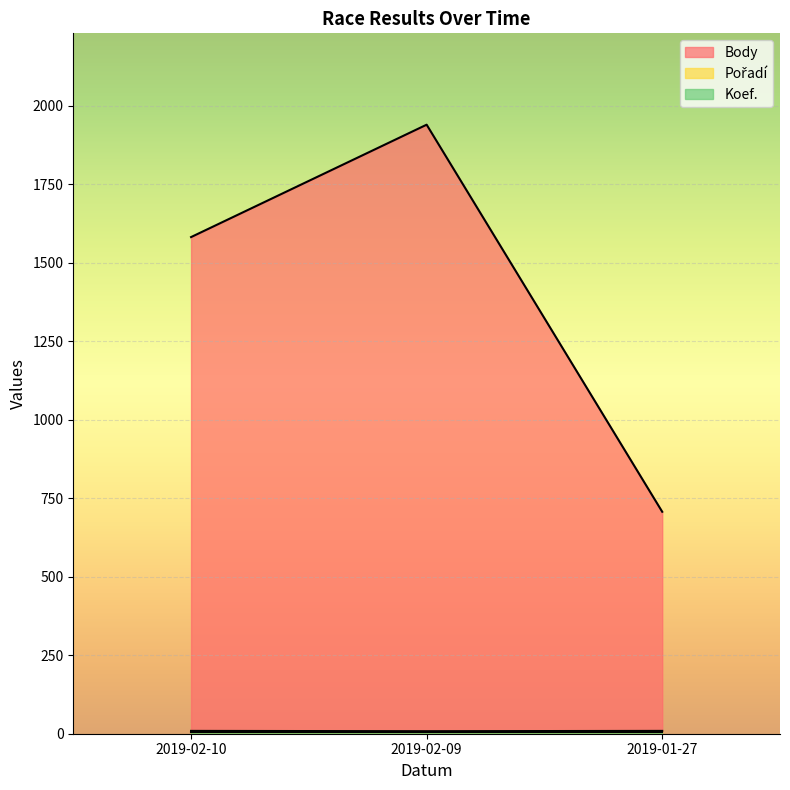

Reading left to right, extract all data points from this chart.

Body: 1582	1940	707
Pořadí: 9	8	9